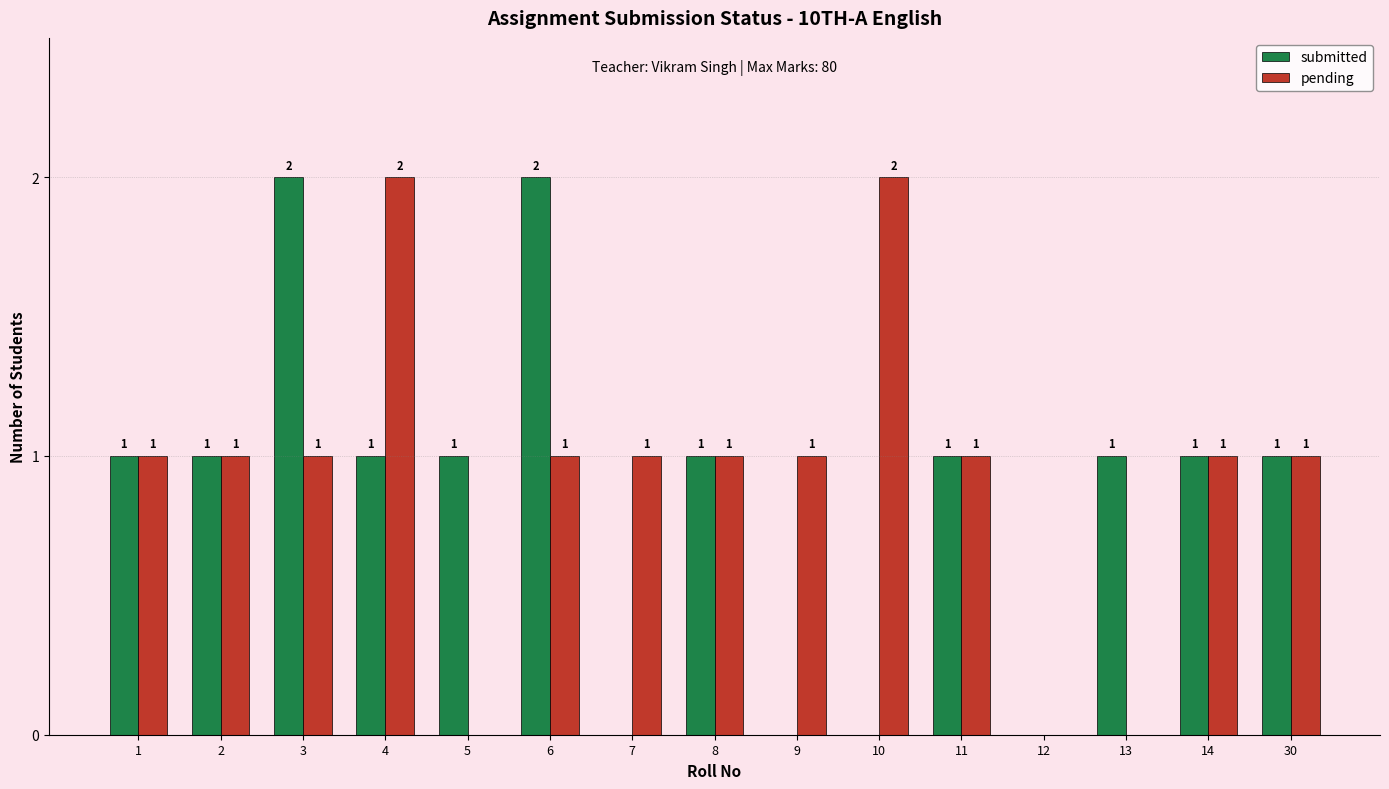

The submitted series shows -1 at 9. True or false?

False